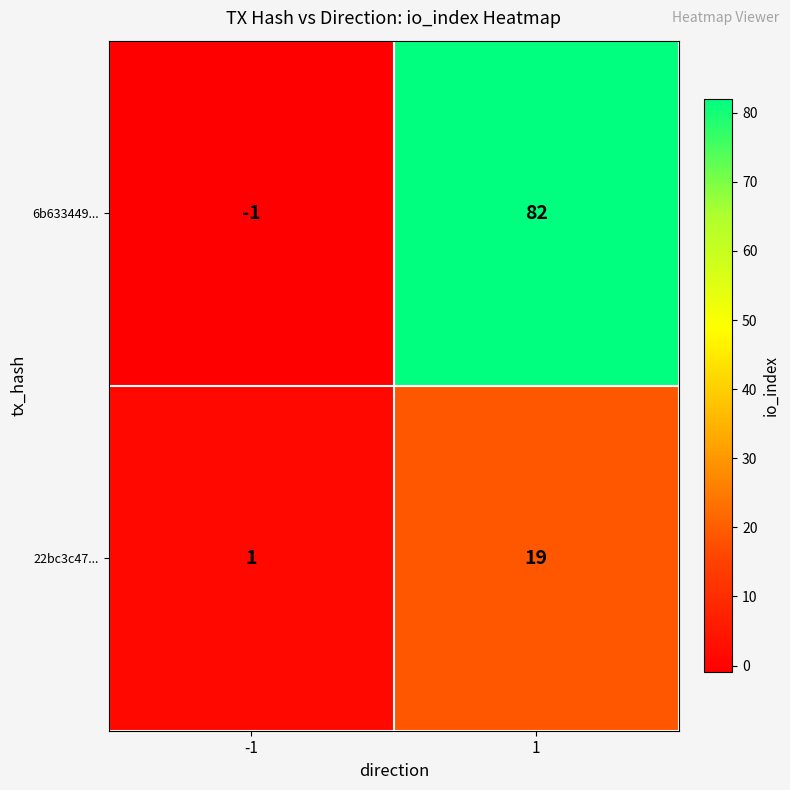

Rank the series by their average value, from highest to lowest.

6b633449..., 22bc3c47...